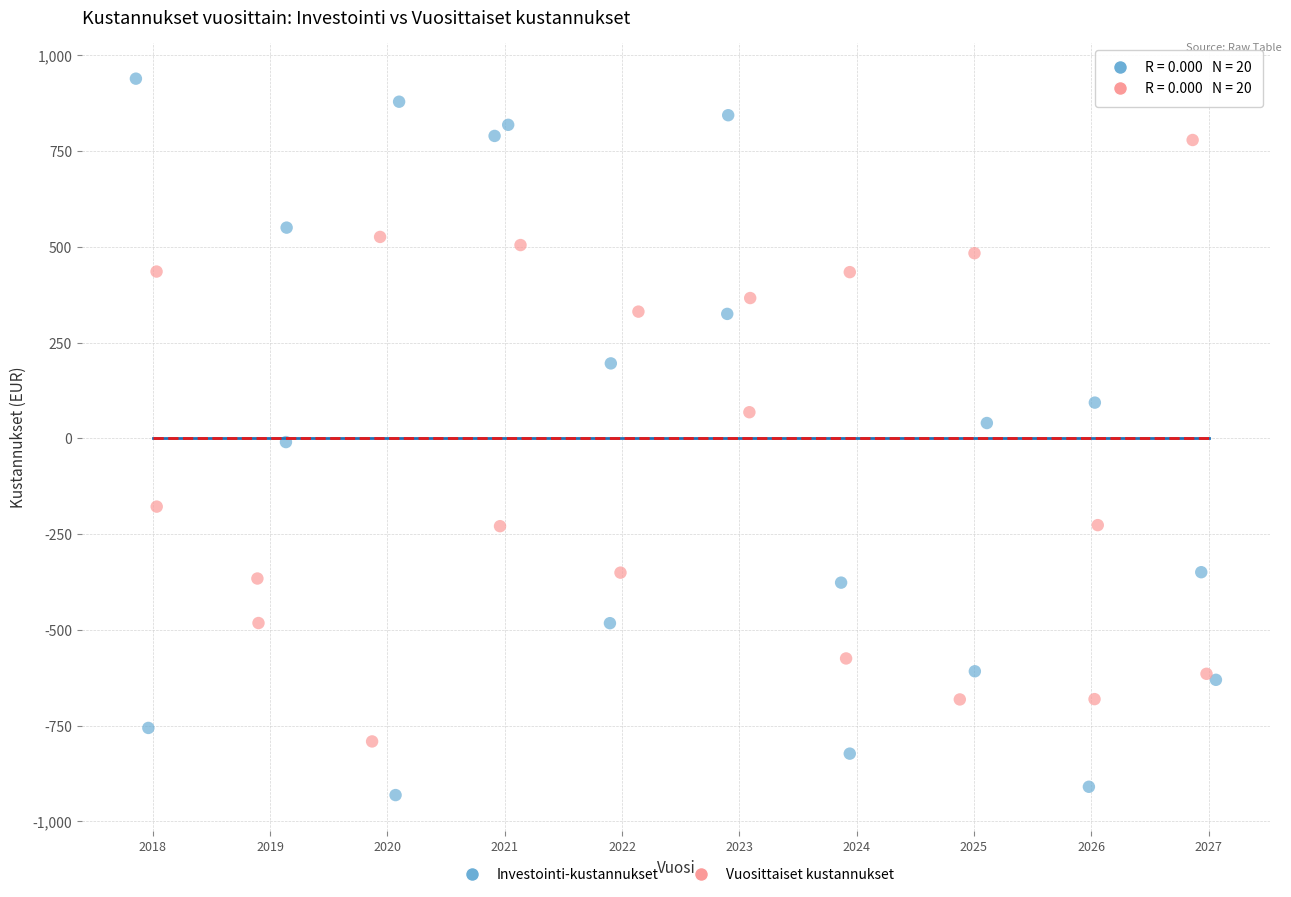

Which series has the widest spread of Y values?

Investointi-kustannukset